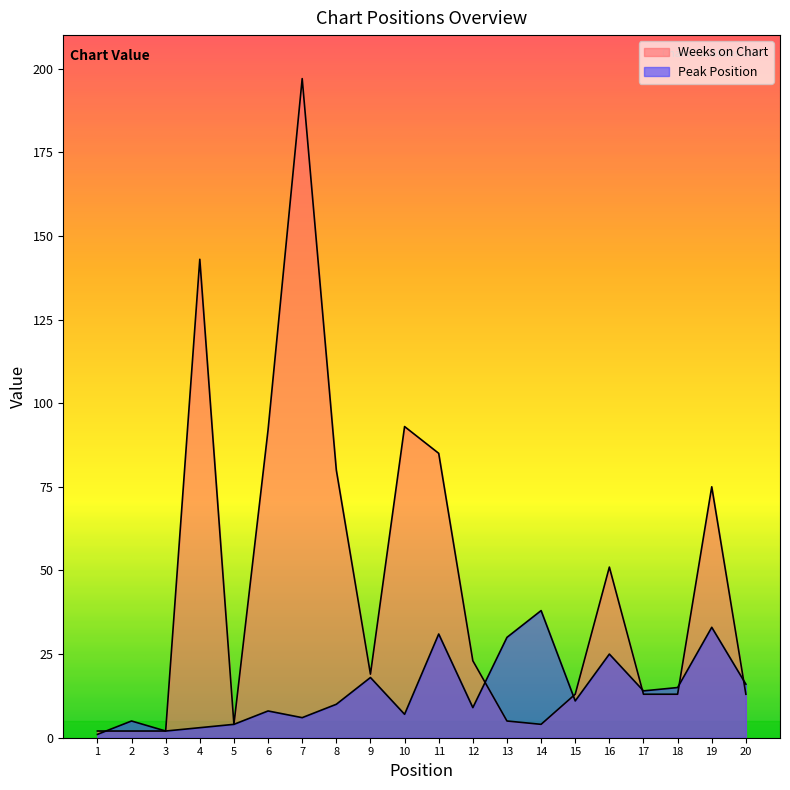

Is it true that Weeks on Chart equals 92 at 6?

True